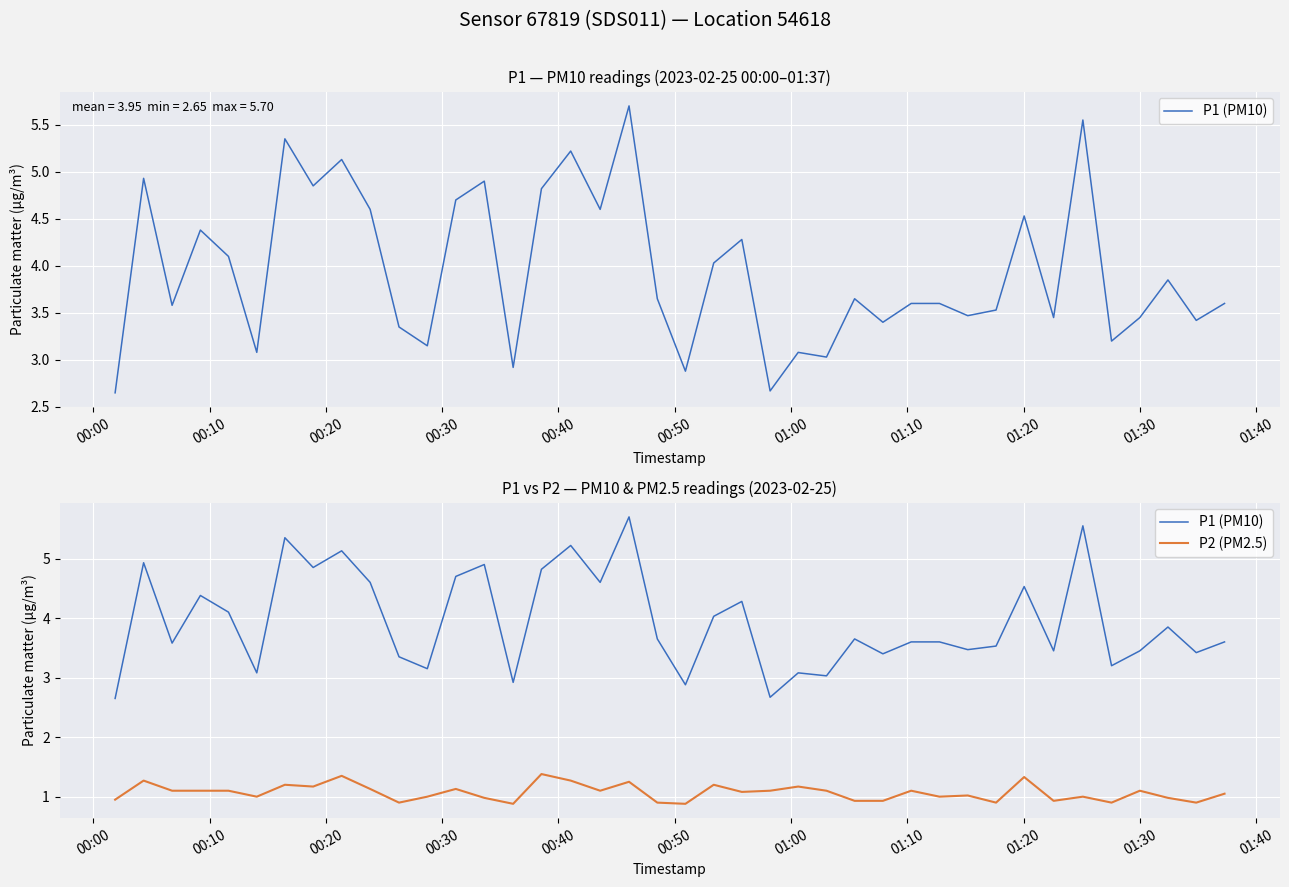

How many values in the P1 (PM10) series are below 3?

4